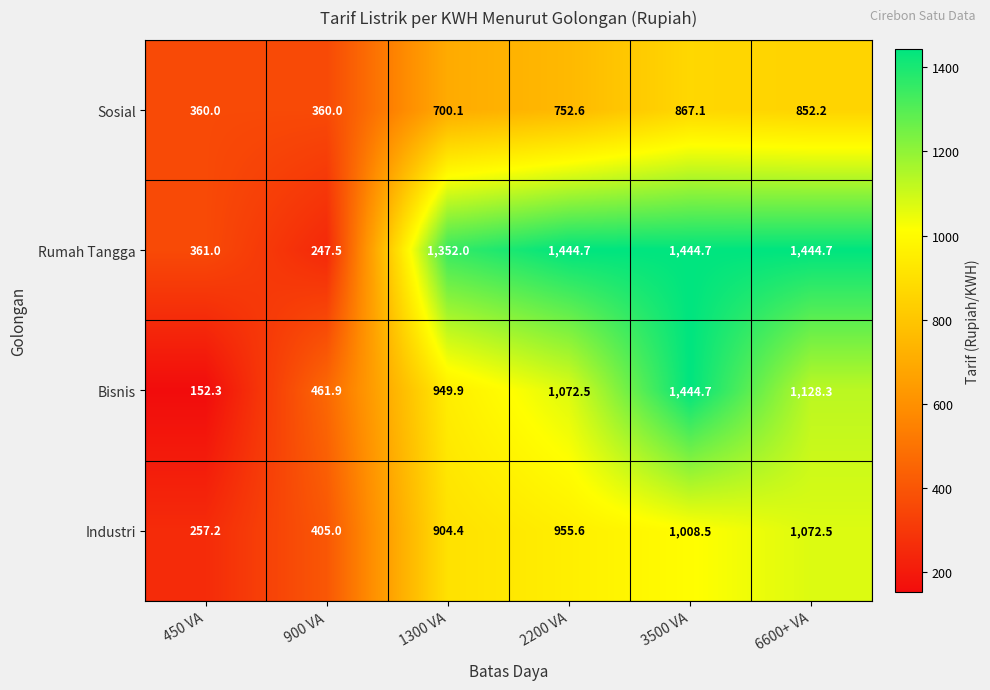

Count the number of categories in the chart.

6